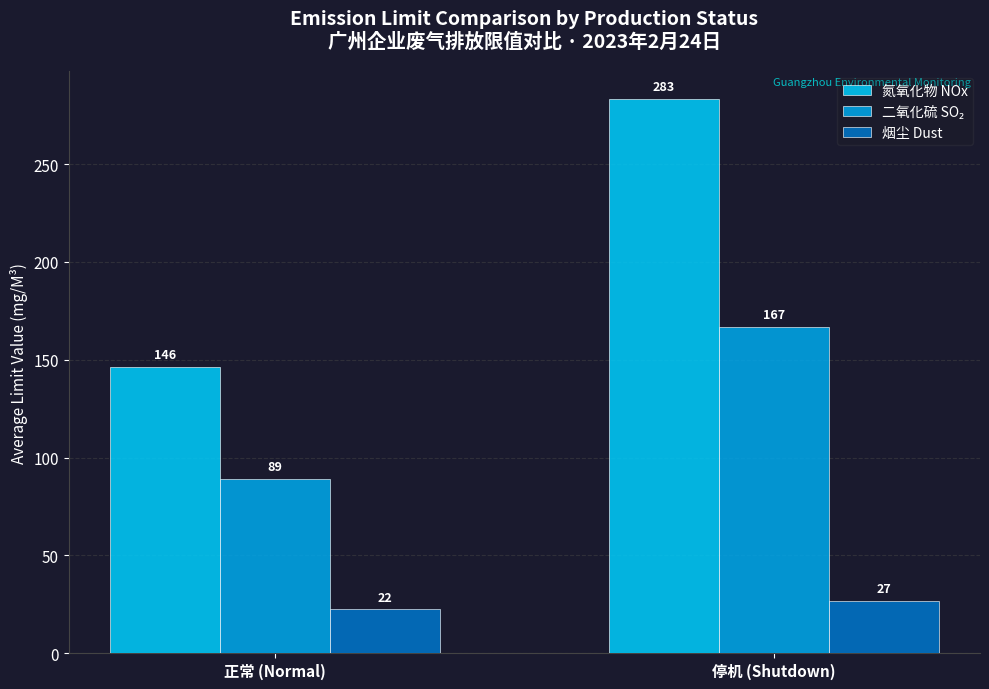

What is the label of the 2nd bar from the right?

正常 (Normal)